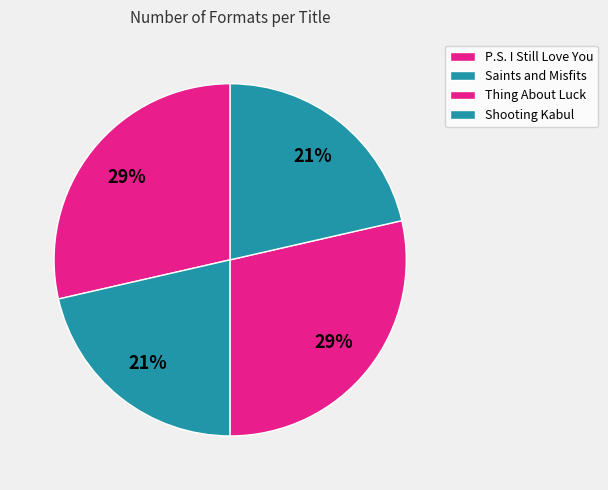

Rank the categories by value from lowest to highest.

Saints and Misfits, Shooting Kabul, P.S. I Still Love You, Thing About Luck